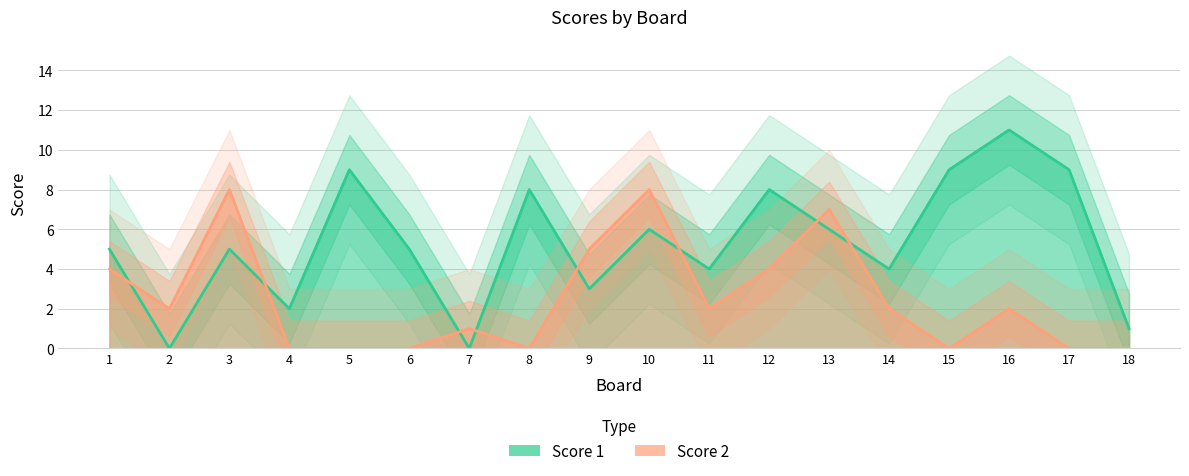

Does the chart have visible grid lines?

Yes